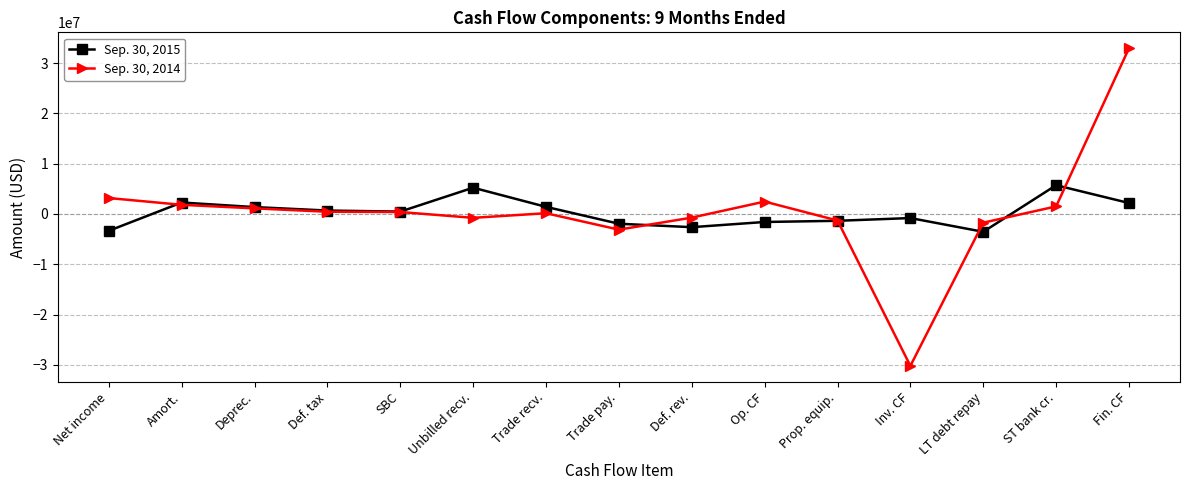

True or false: Sep. 30, 2014 has a value of 3175305 at Net income.

True